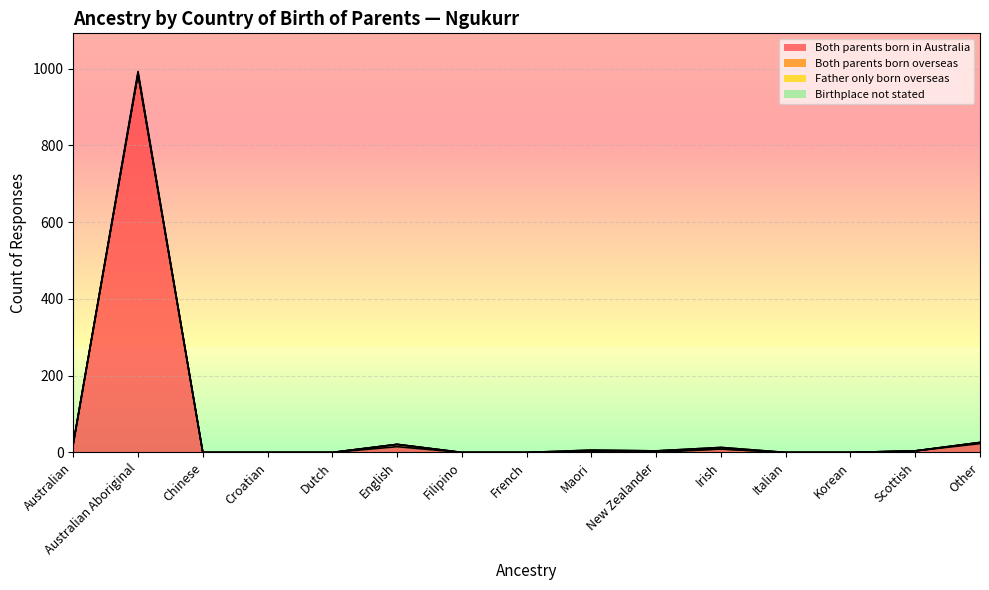

What is the difference between the highest and lowest values at New Zealander?

4